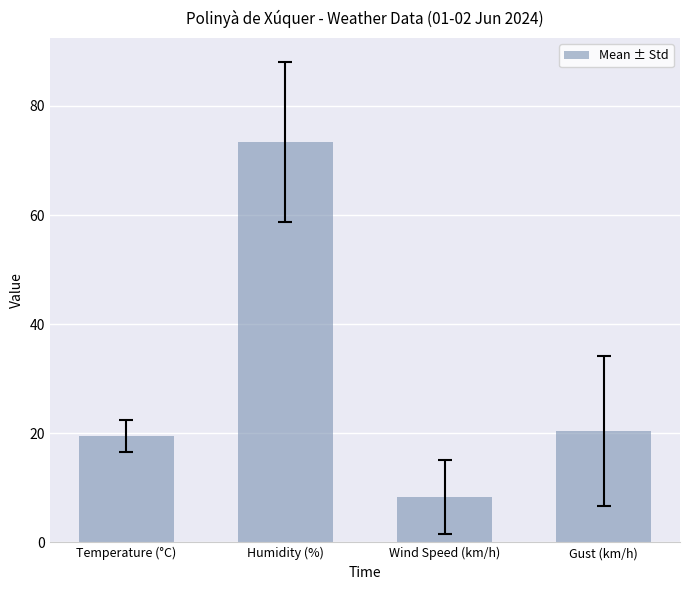

What is the sum of all values?

121.5